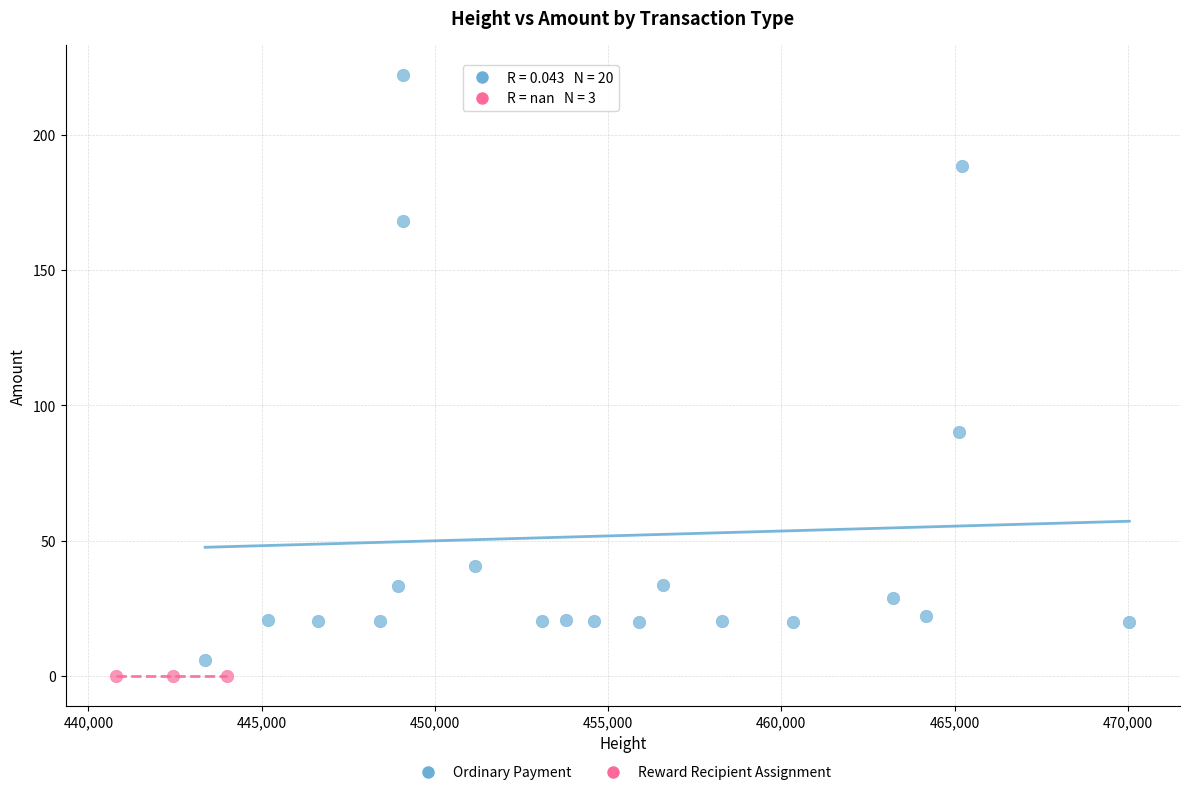

Which series reaches the maximum Y coordinate?

Ordinary Payment